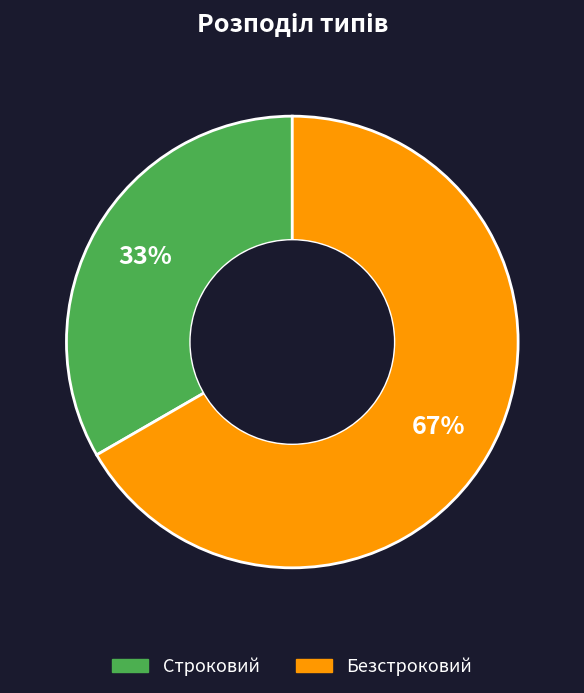

How many slices are in this pie chart?

2